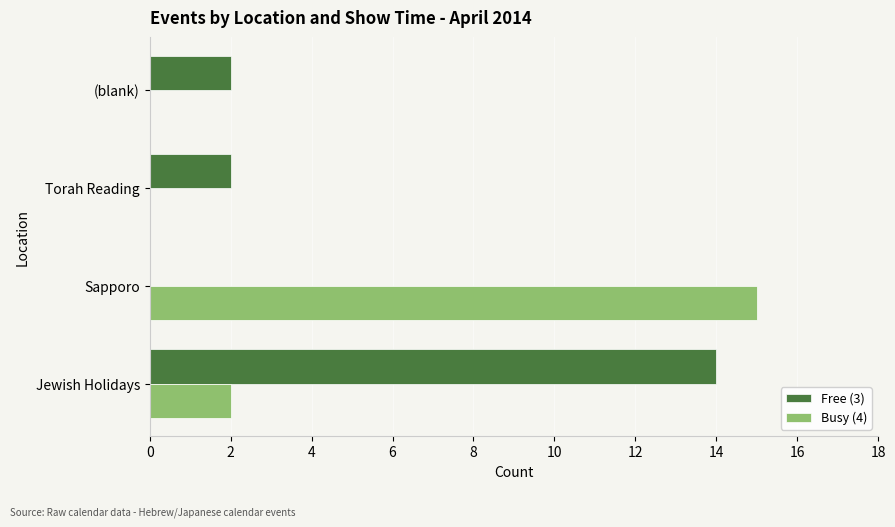

What are all the series names shown in the legend?

Free (3), Busy (4)